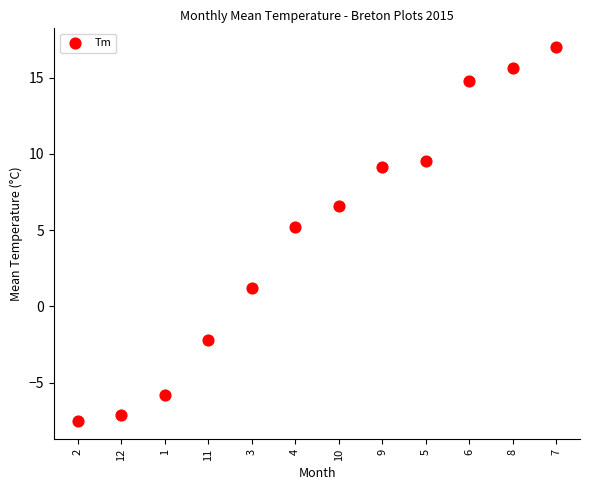

What is the average Y value?

4.7